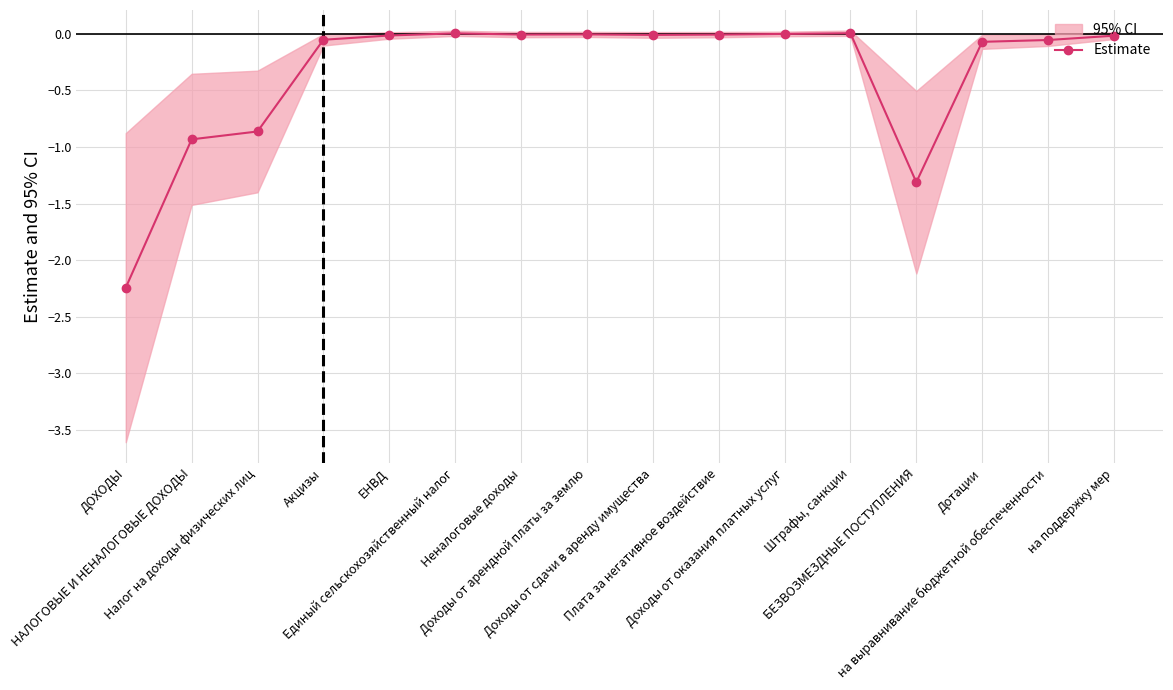

Is it true that the value at на поддержку мер is -0.0?

True